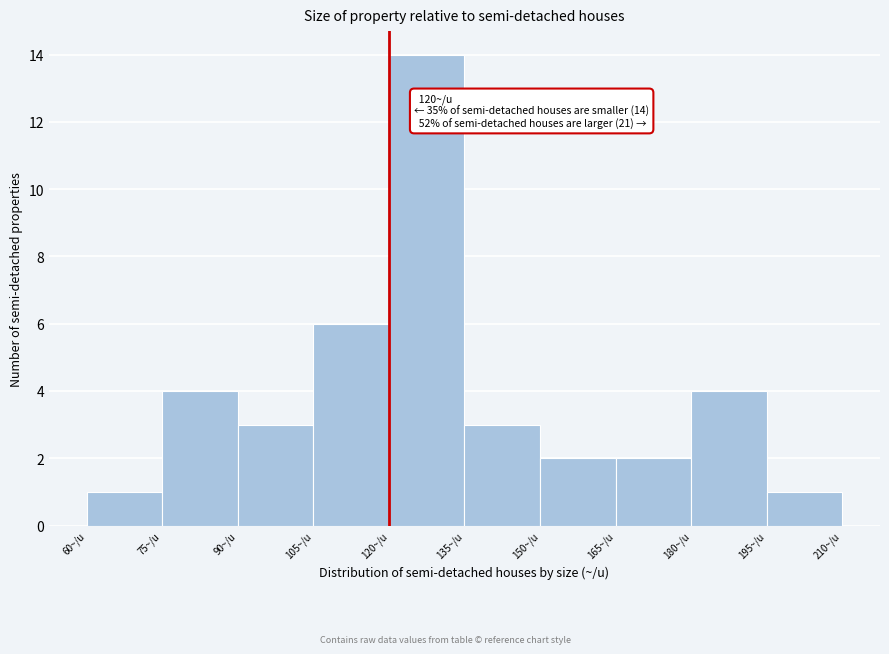

Which range on the x-axis has the tallest bar?

120 to 135